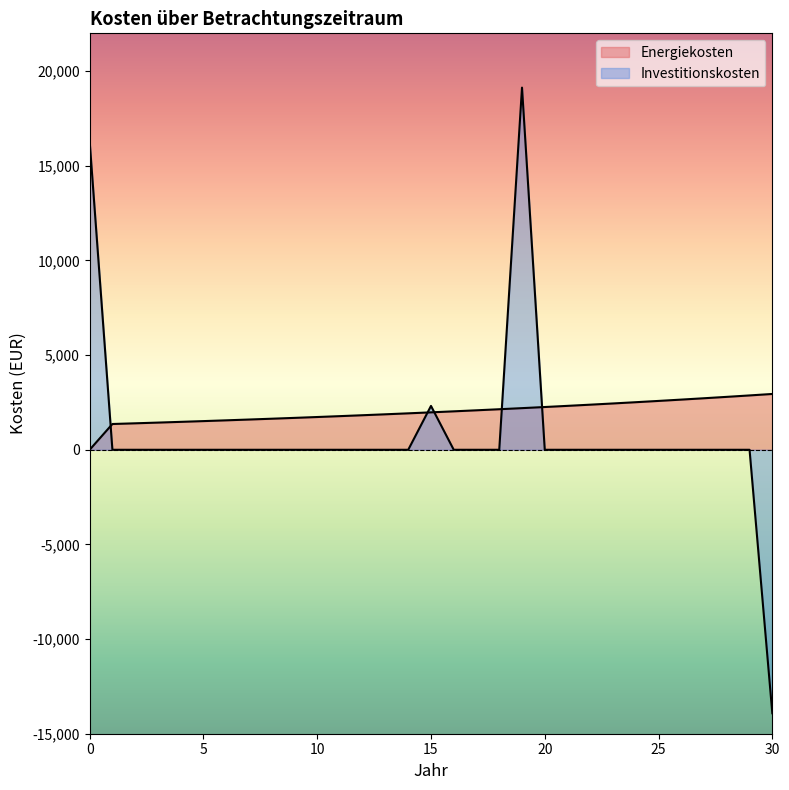

How many lines are shown in the chart?

2